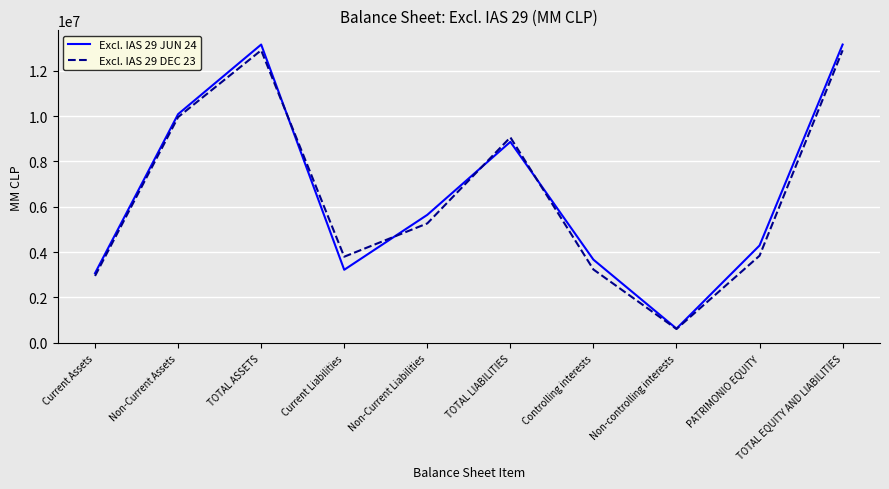

Which series has the largest range (max minus min)?

Excl. IAS 29 JUN 24